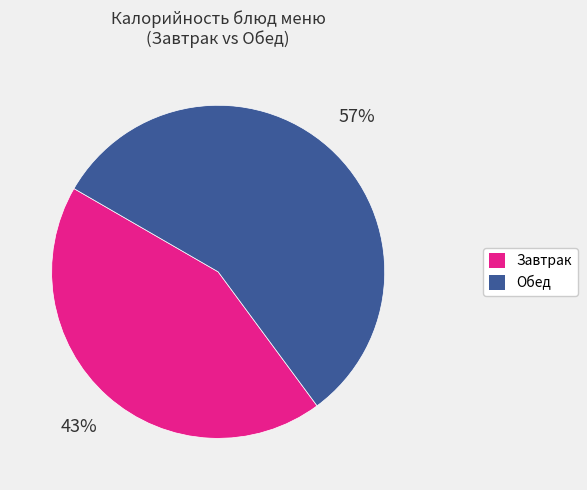

To the nearest percent, what is the average slice percentage?

50%